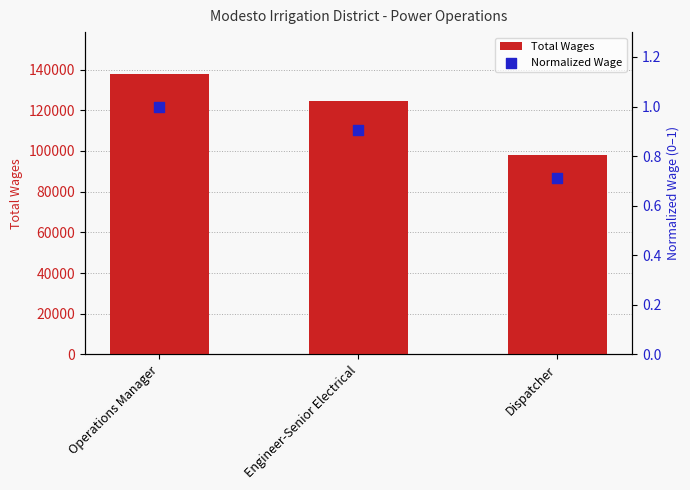

Which series has the largest Y range (max minus min)?

Total Wages